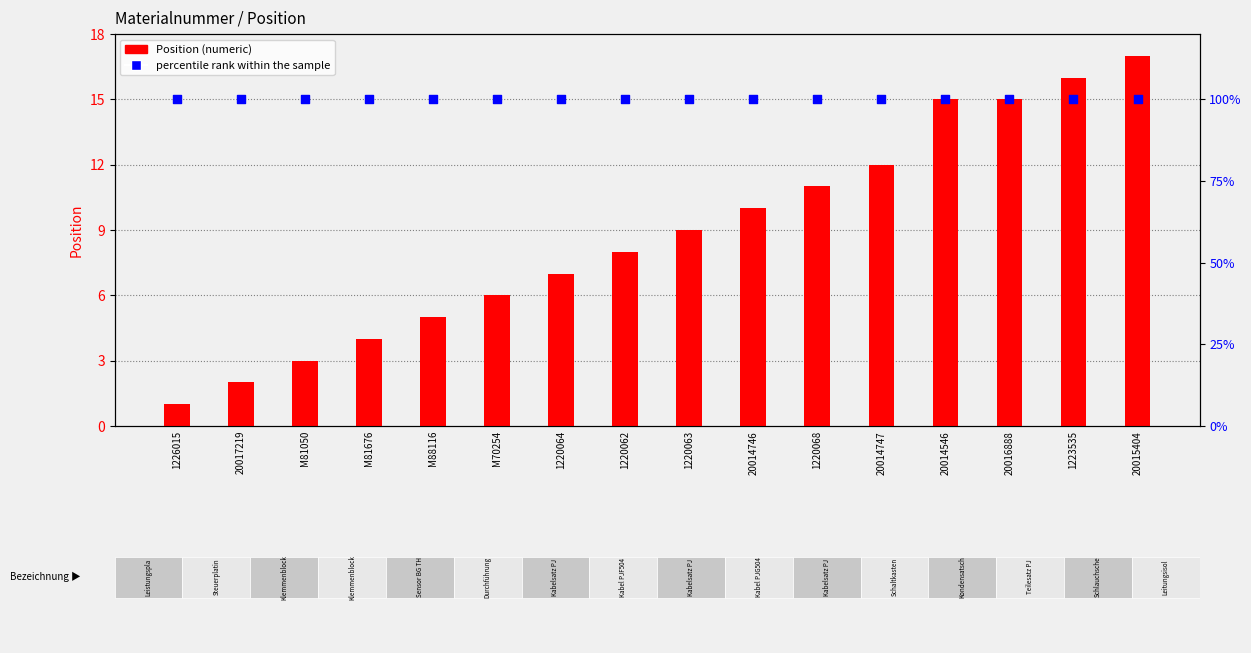

Which series has the largest total across all categories?

percentile rank within the sample